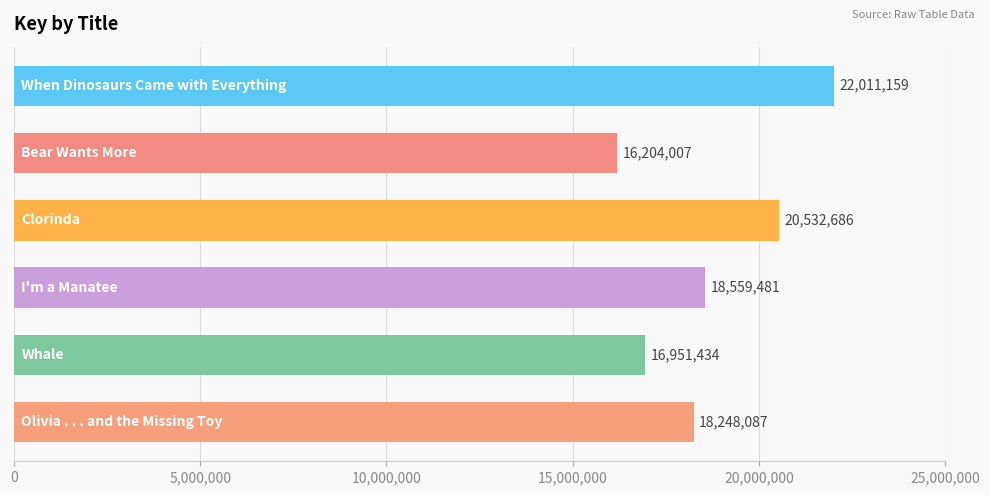

What is the average value?

18751142